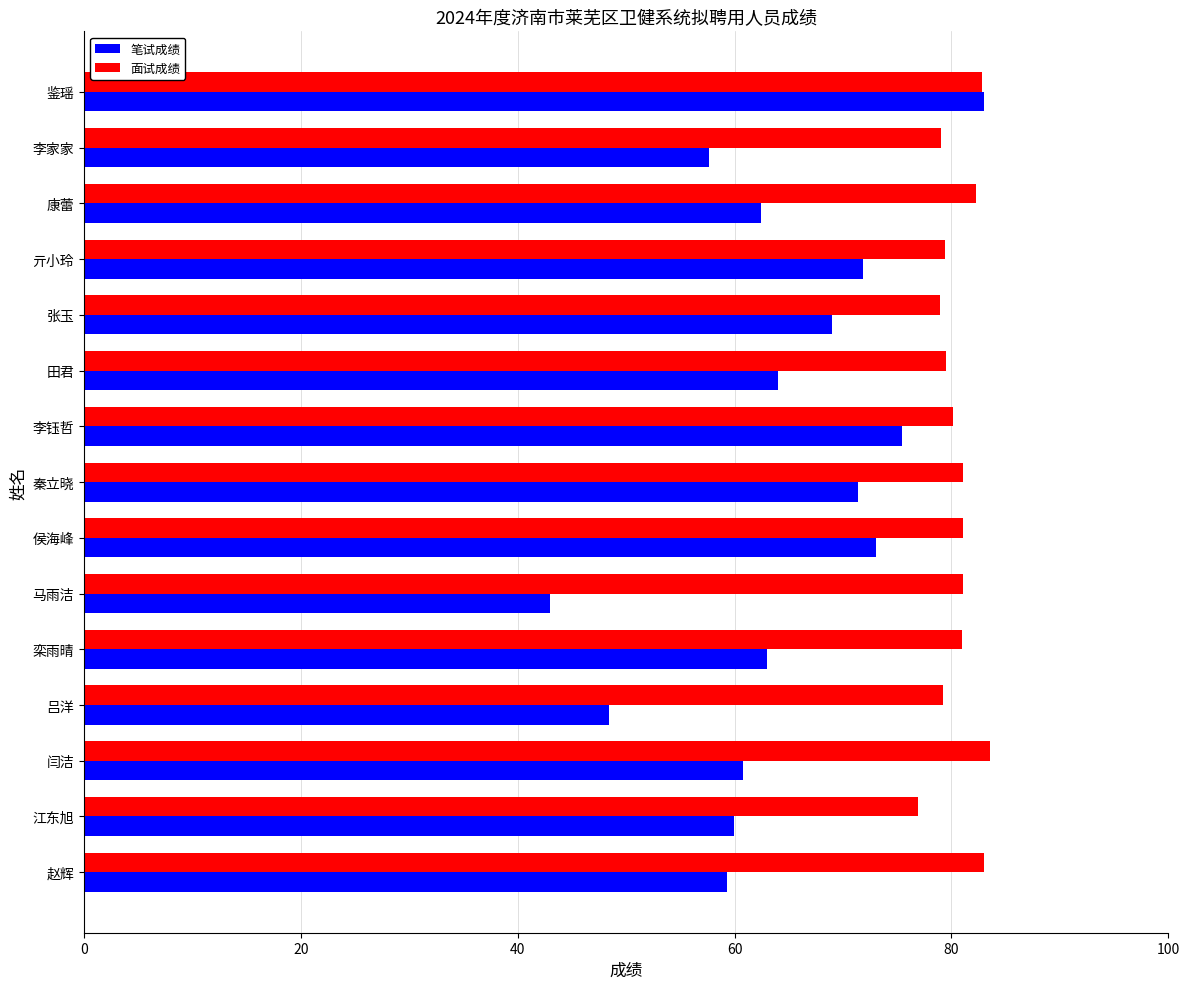

What is the approximate value of 笔试成绩 at 栾雨晴?

63.0